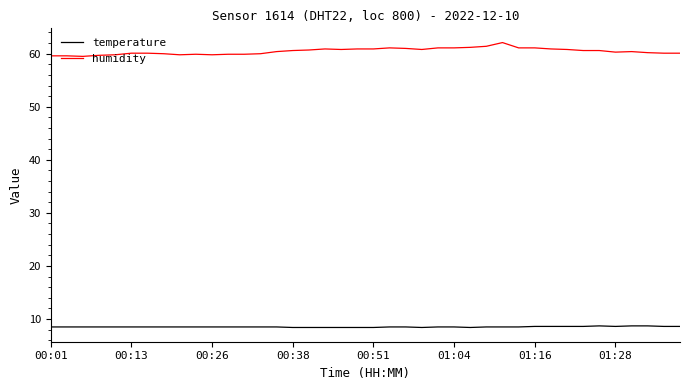

Which series has the largest total across all categories?

humidity